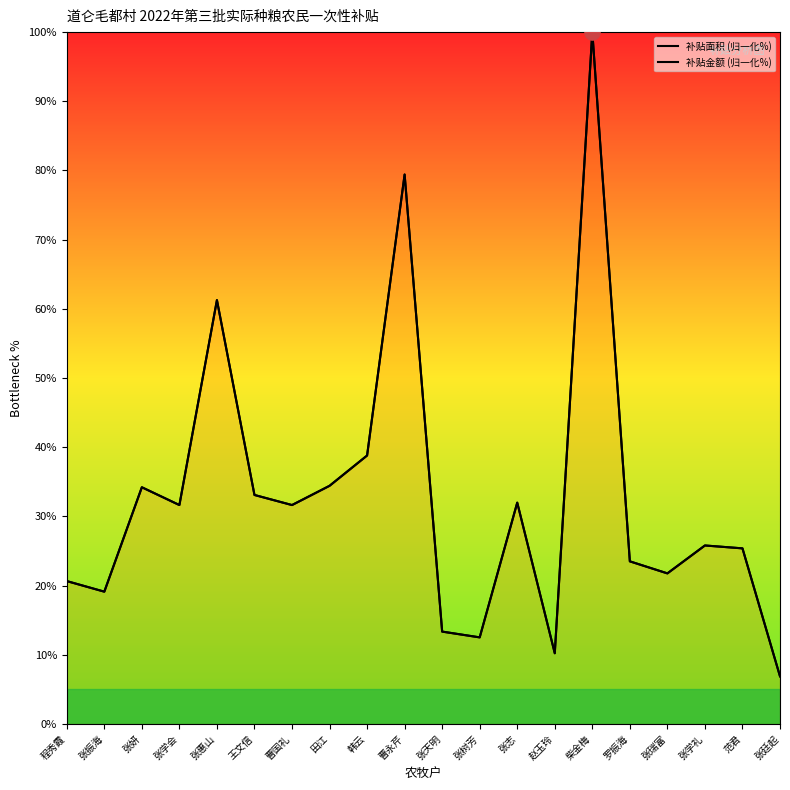

Which series reaches the minimum Y coordinate?

补贴面积 (归一化%)